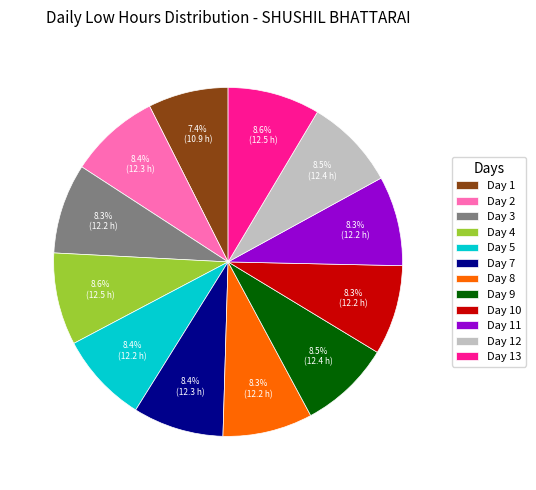

True or false: Day 12 accounts for 14% of the total.

False